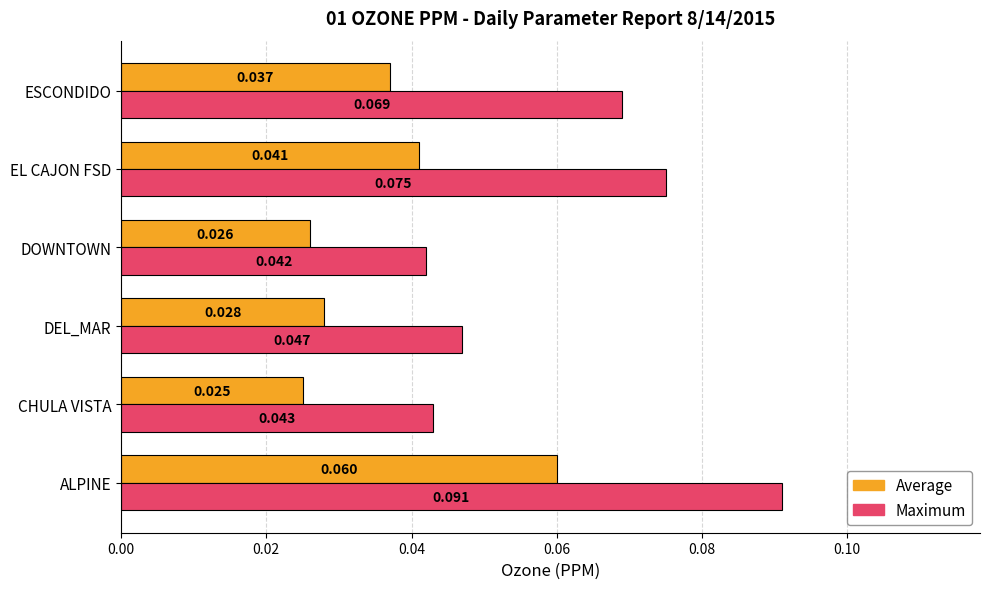

Which series has the widest spread of values?

Maximum